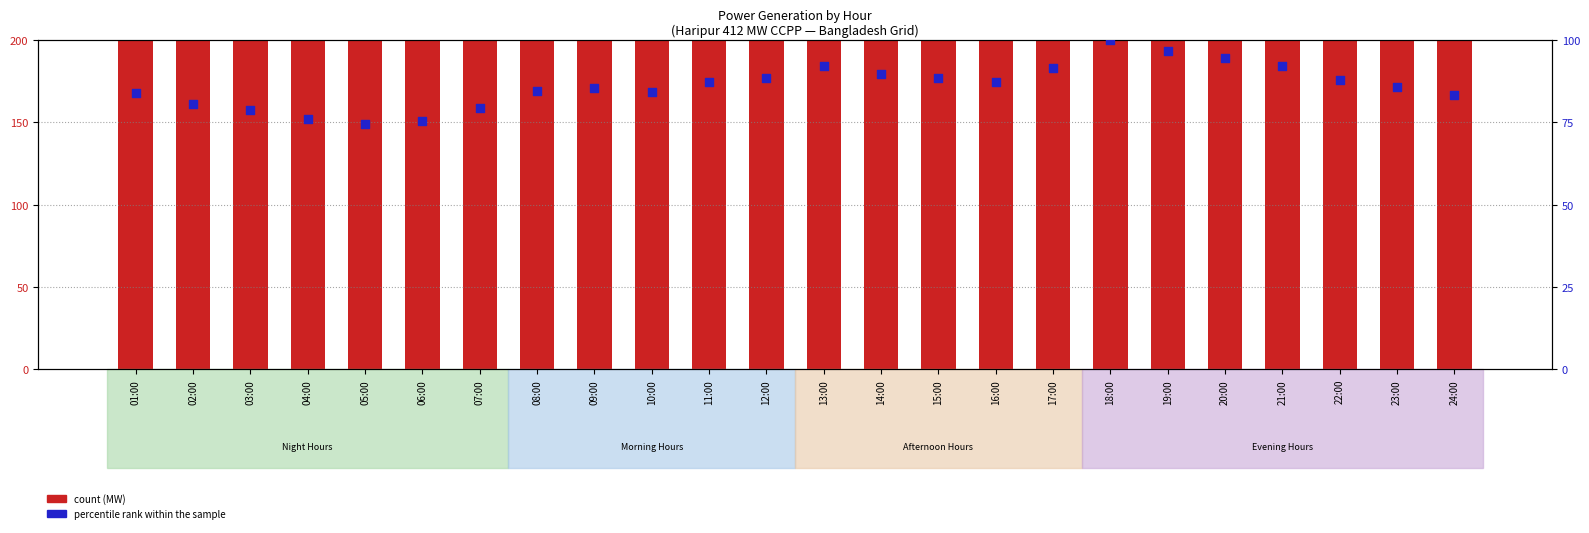

Which series has the largest Y range (max minus min)?

count